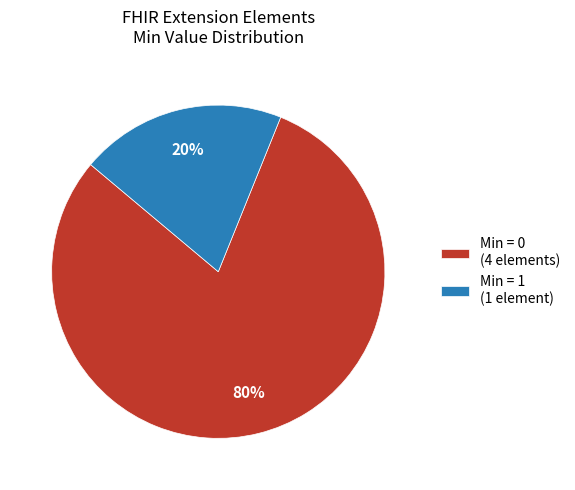

Which has a higher value, Min = 0 (4 elements) or Min = 1 (1 element)?

Min = 0 (4 elements)